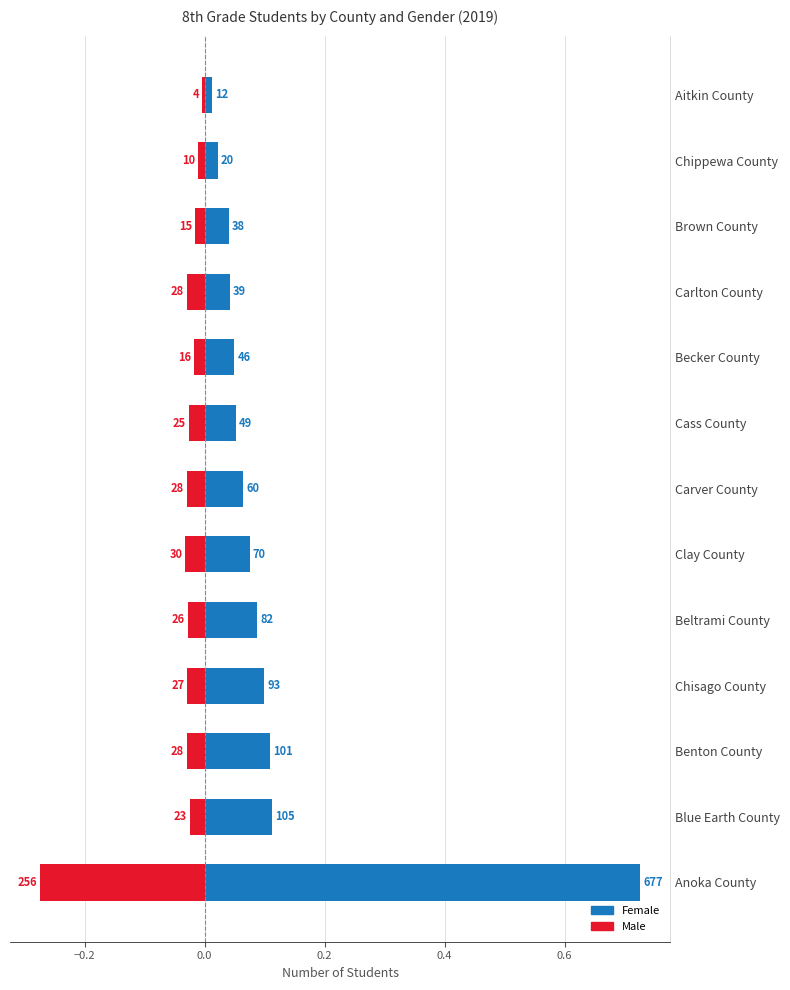

What is the difference between the second highest and second lowest values in the Female series?

0.1